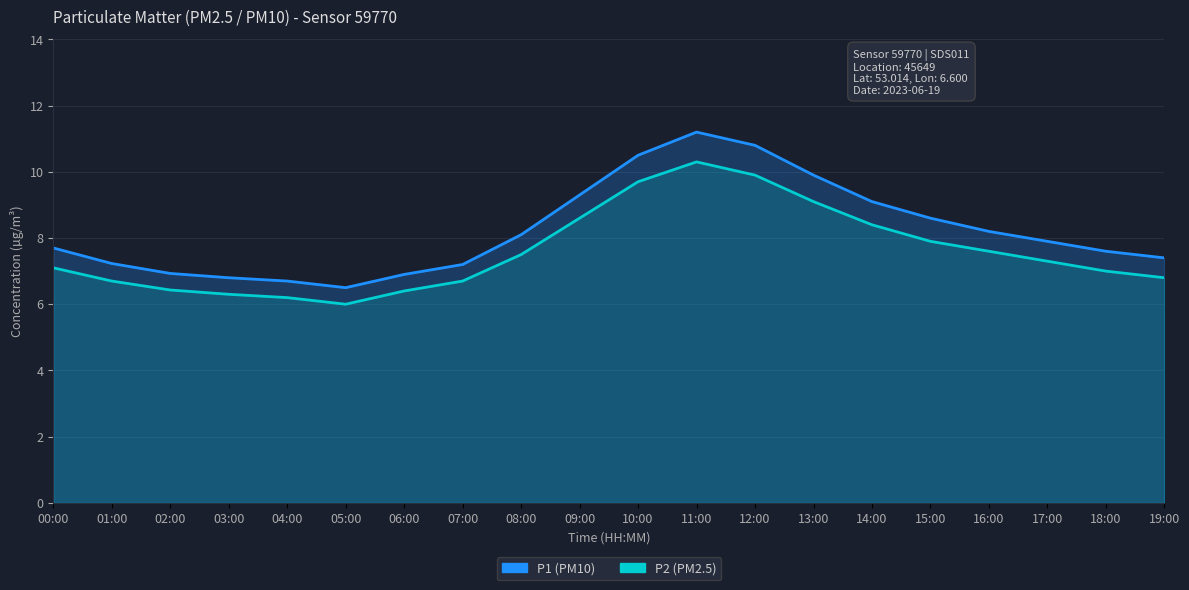

Is it true that P2 equals 11.9 at 19:00?

False